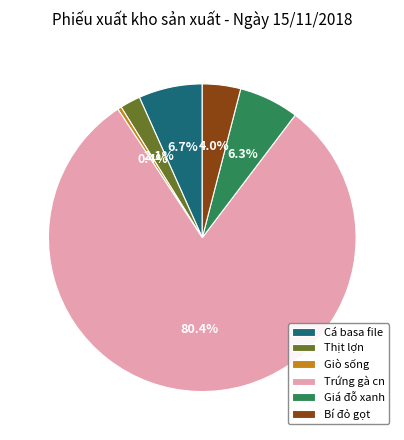

What is the largest slice in the pie chart?

Trứng gà cn